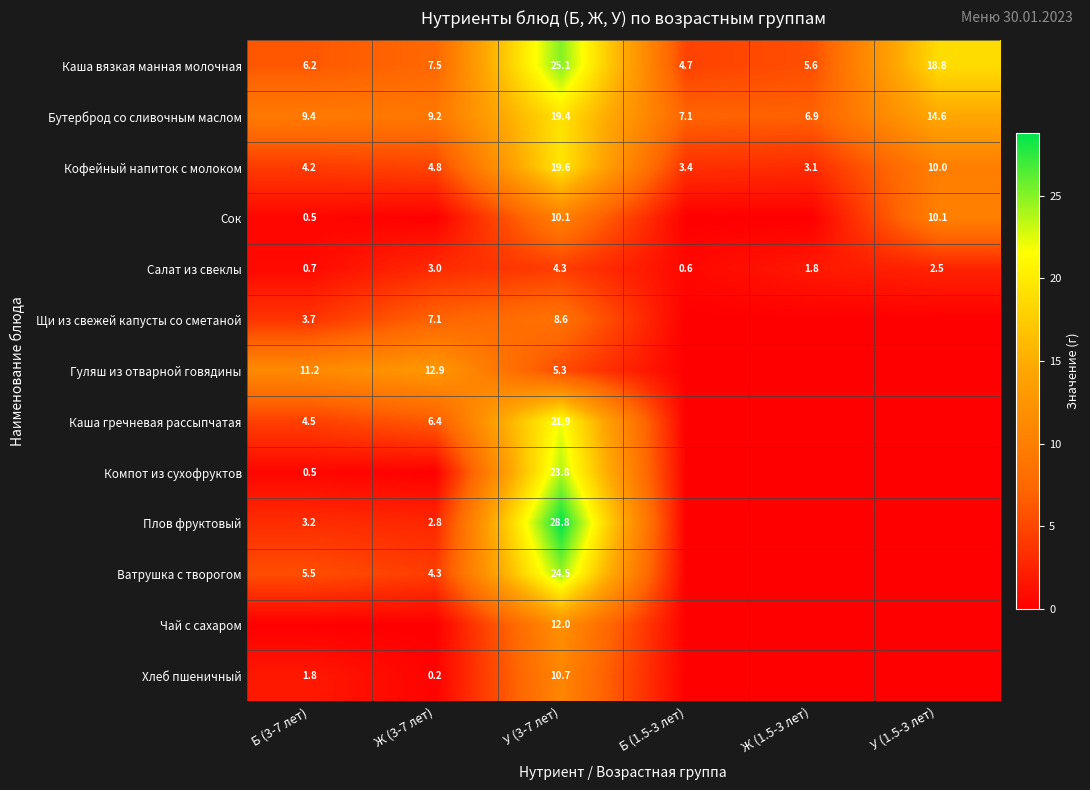

The Плов фруктовый series shows 3.2 at Б (3-7 лет). True or false?

True